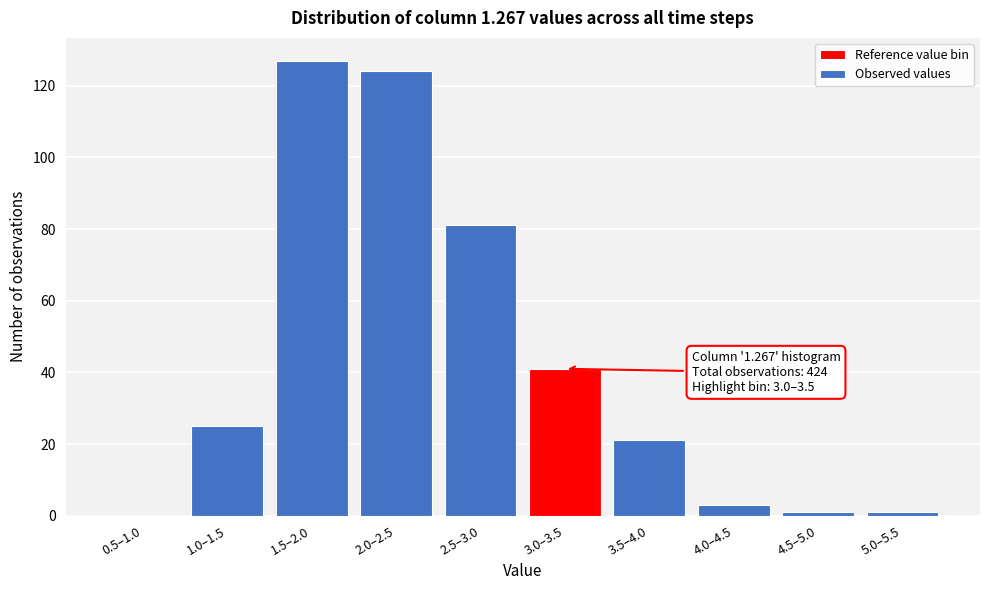

Reading left to right, list all the values displayed in this chart.

0.5–1.0=0	1.0–1.5=25	1.5–2.0=127	2.0–2.5=124	2.5–3.0=81	3.0–3.5=41	3.5–4.0=21	4.0–4.5=3	4.5–5.0=1	5.0–5.5=1